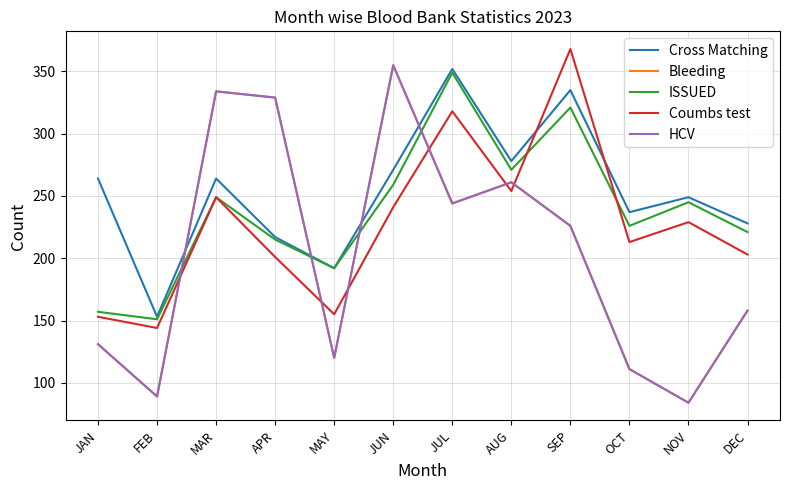

Which series has the largest range (max minus min)?

Bleeding